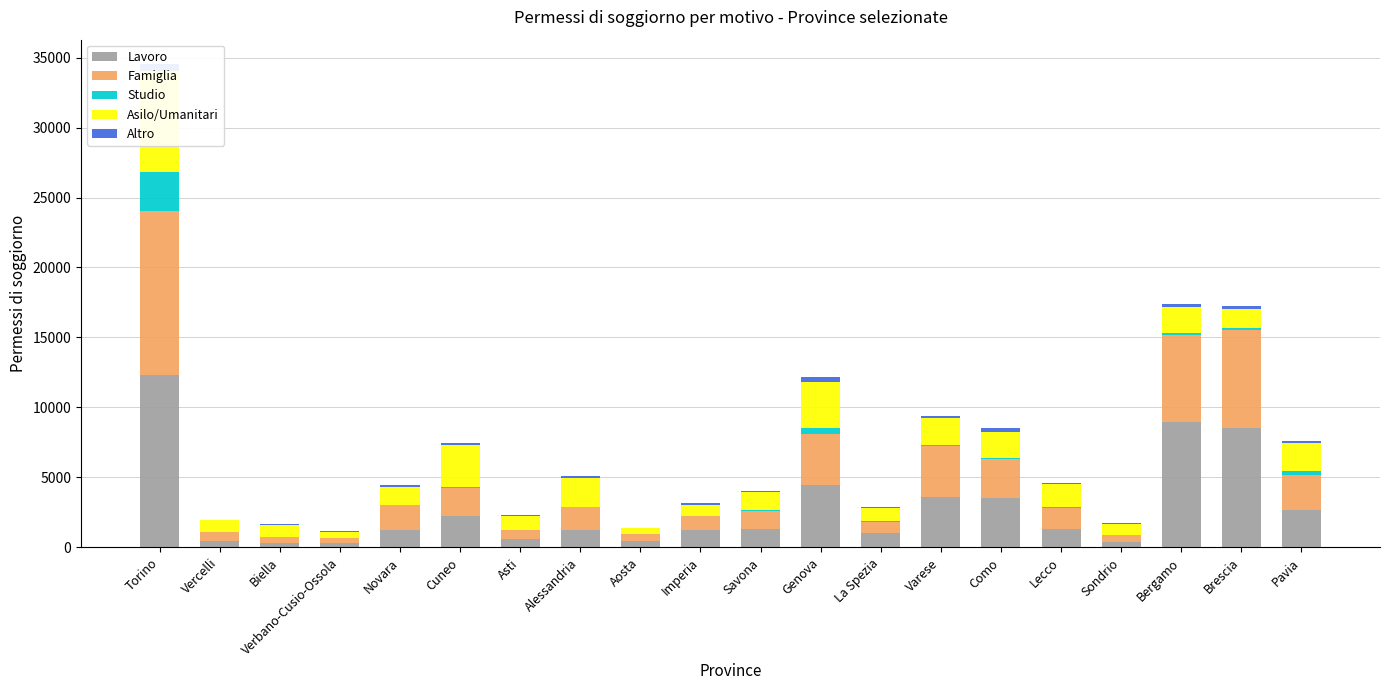

What is the label of the 12th bar from the right?

Aosta